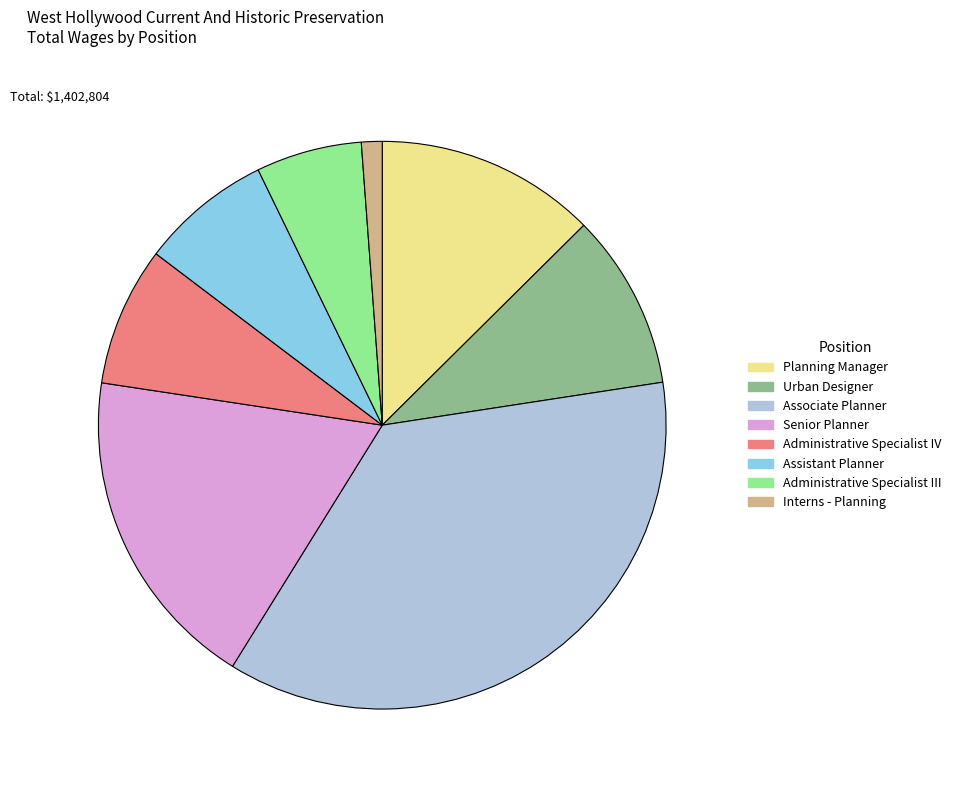

Between Interns - Planning and Administrative Specialist IV, which is larger?

Administrative Specialist IV